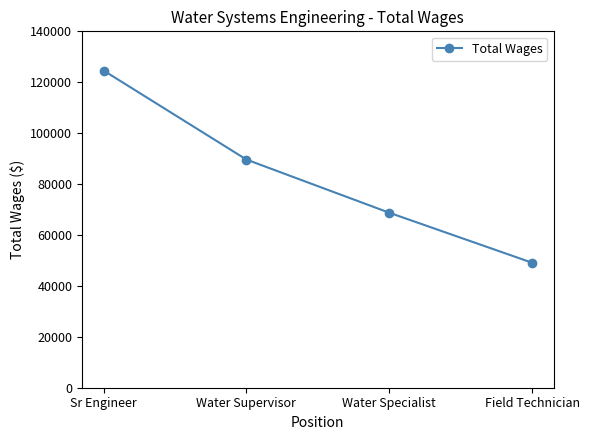

What is the ratio of the value at Water Specialist to the value at Water Supervisor?

0.8